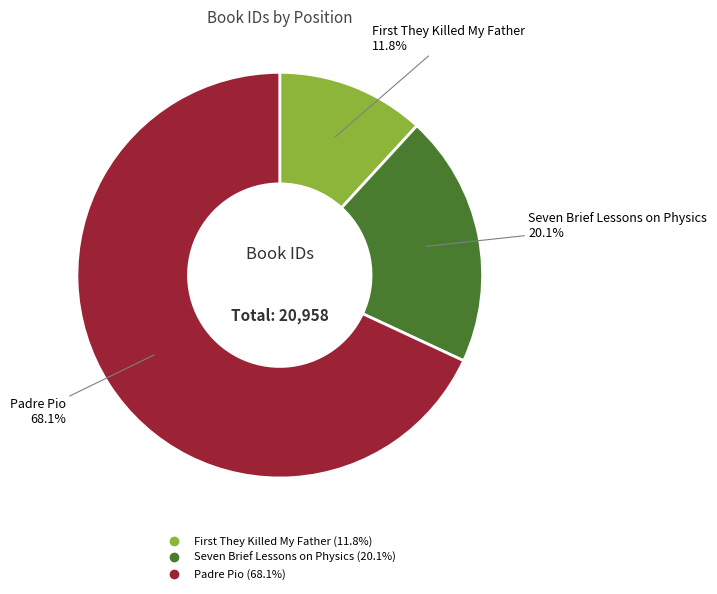

How many segments does this pie chart have?

3